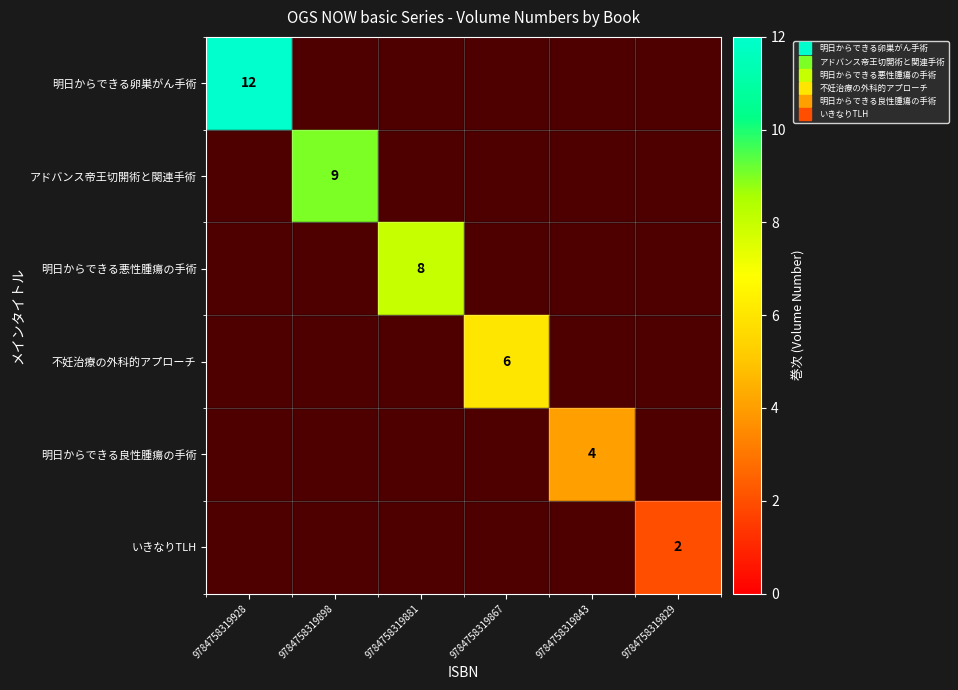

At how many categories does at least one series exceed 2?

5